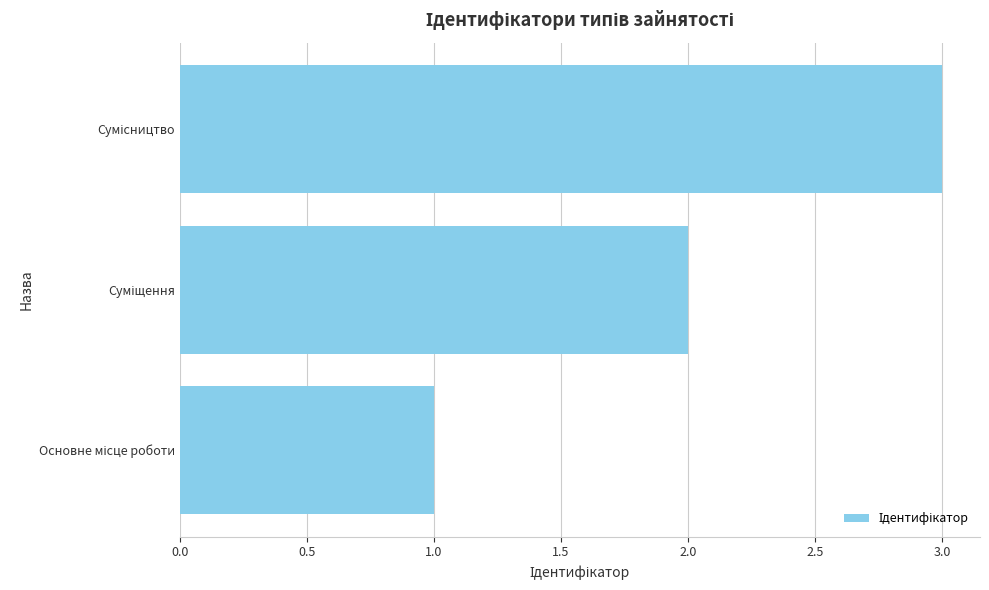

What is the greatest value displayed?

3